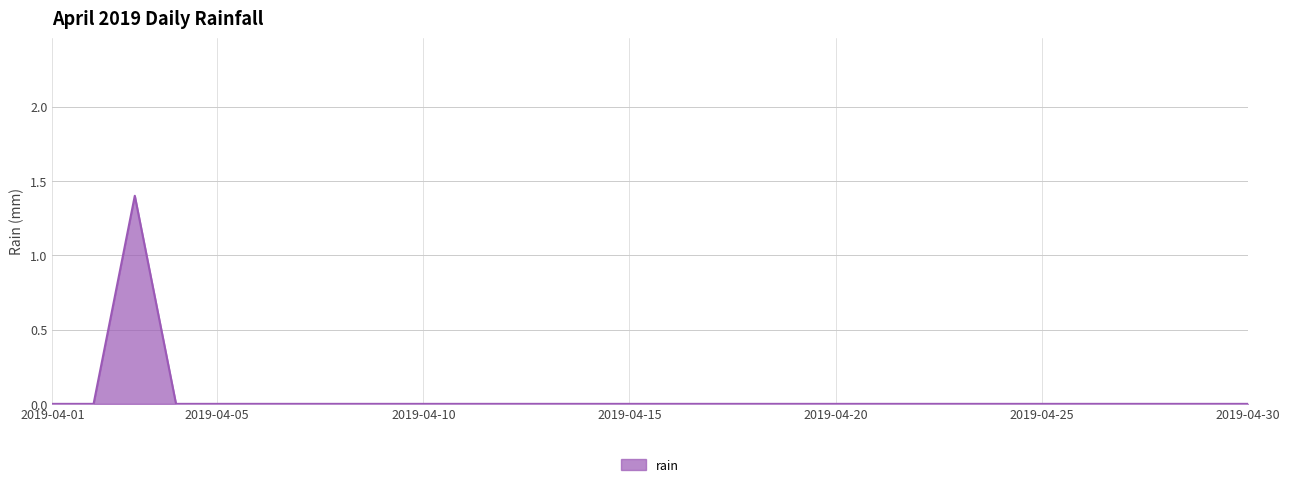

What is the maximum value shown in the chart?

1.4